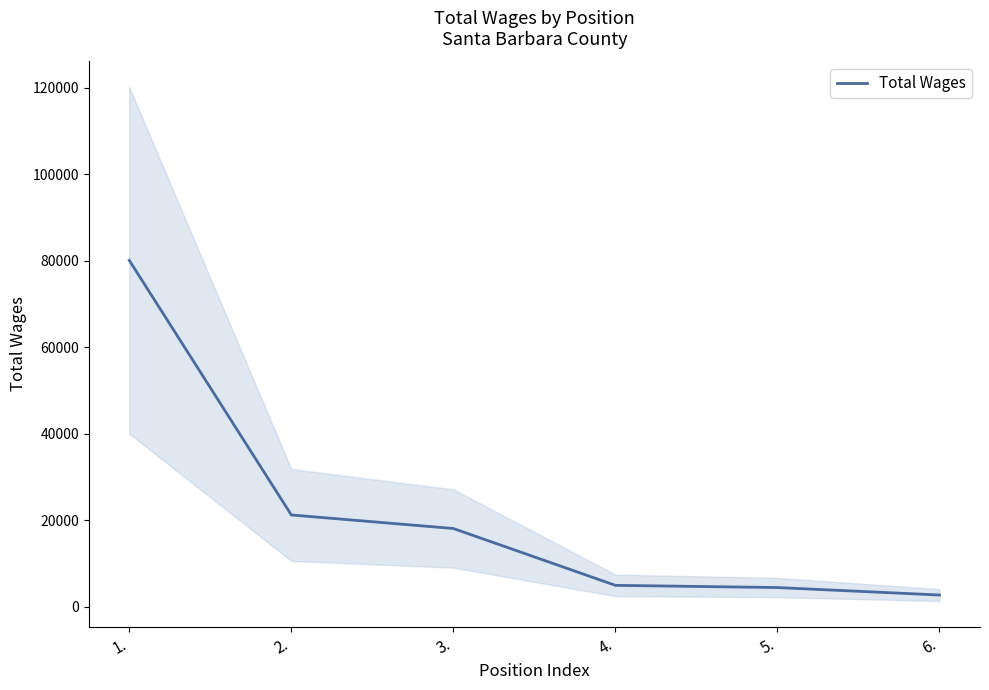

What is the average value?

21928